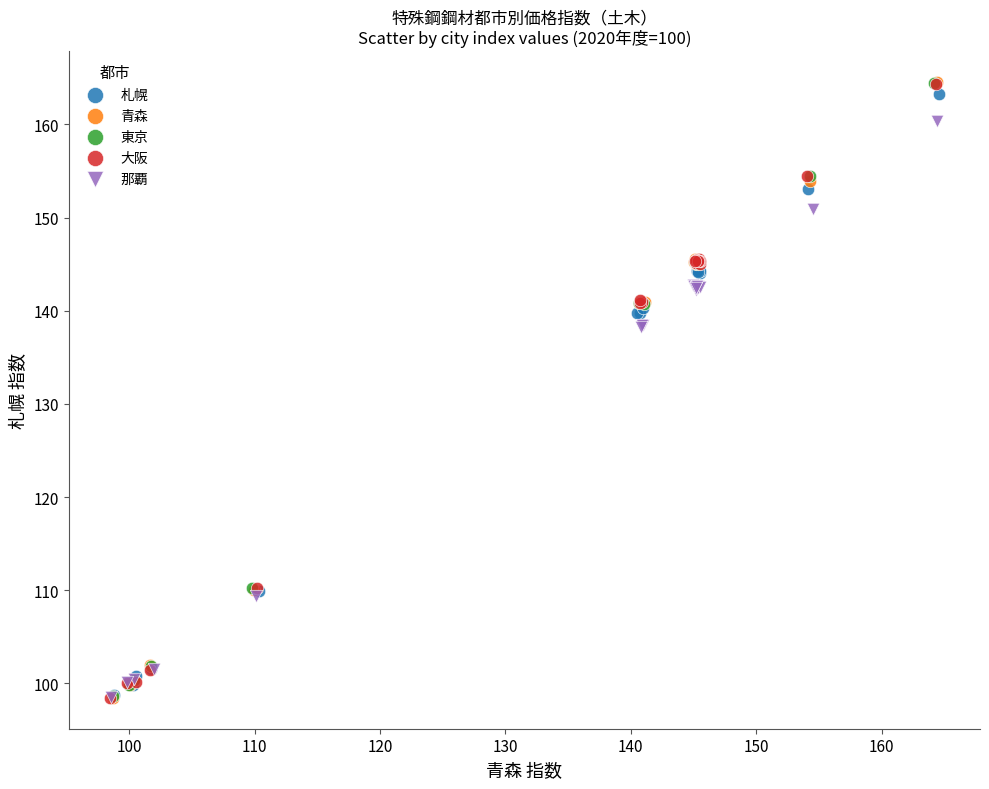

Which series has the widest spread of Y values?

青森